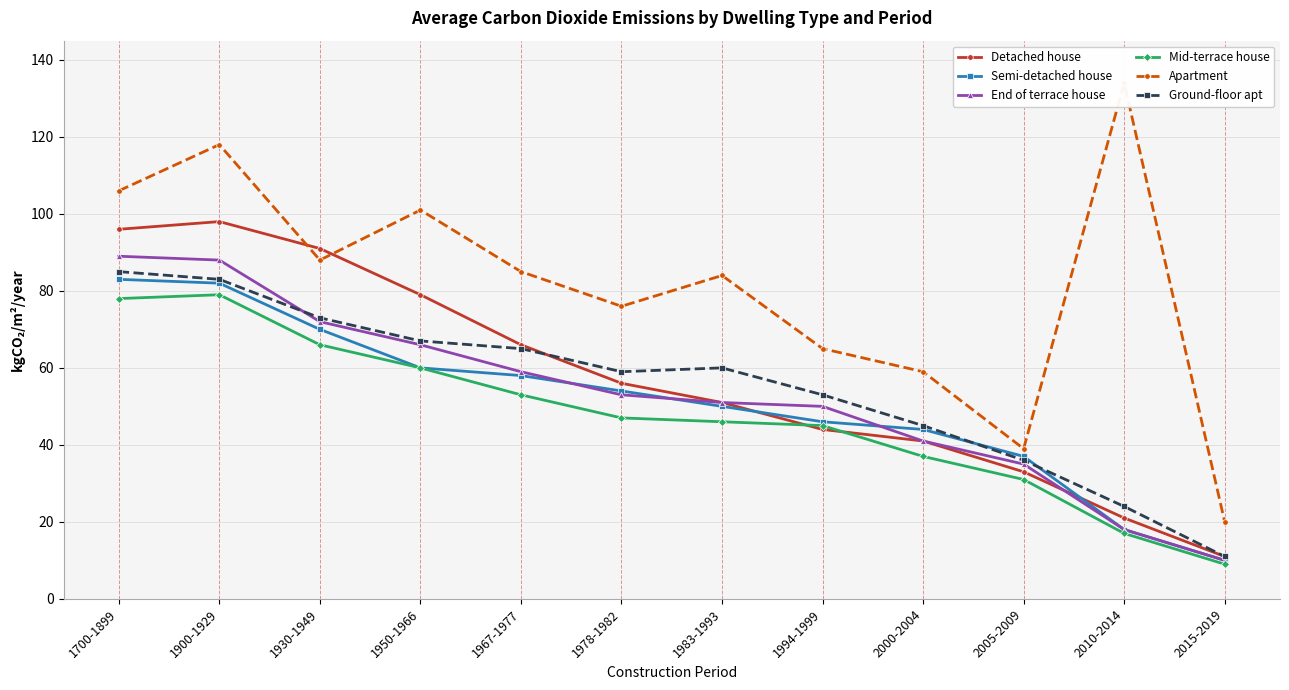

What position from the left is 2010-2014?

11